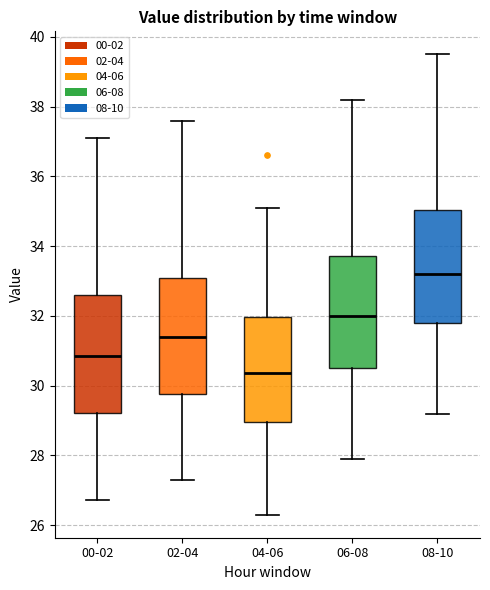

Which box has the lowest median line?

04-06